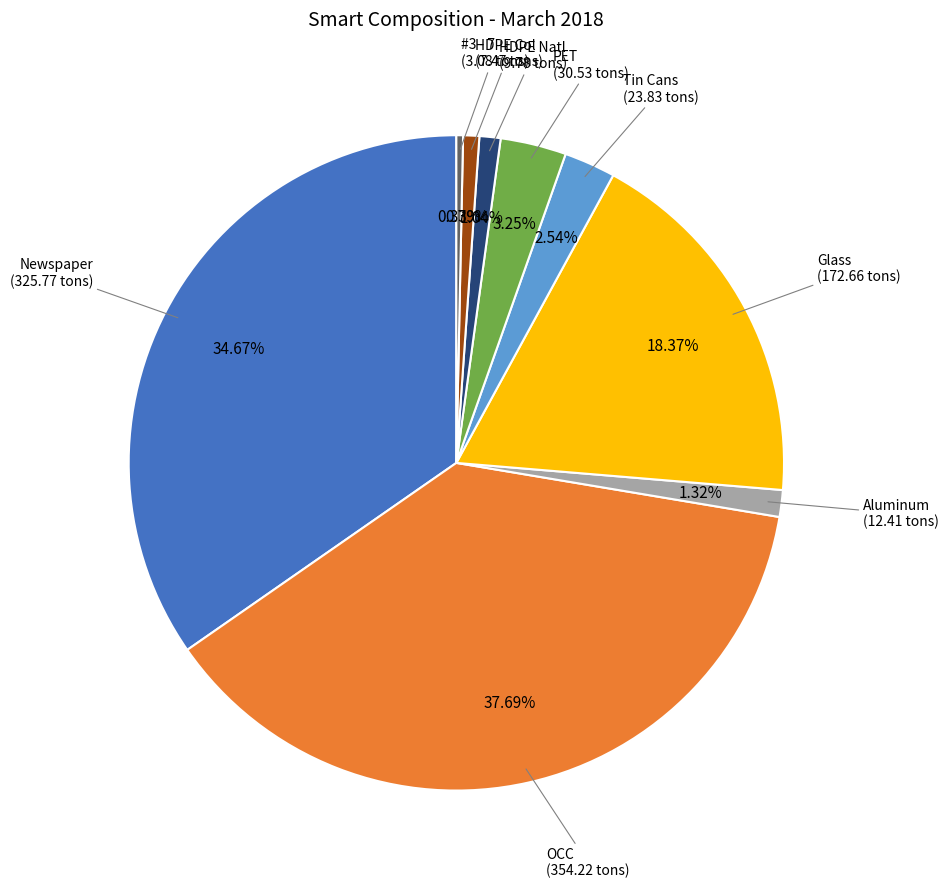

Which category has the biggest portion of the pie?

OCC